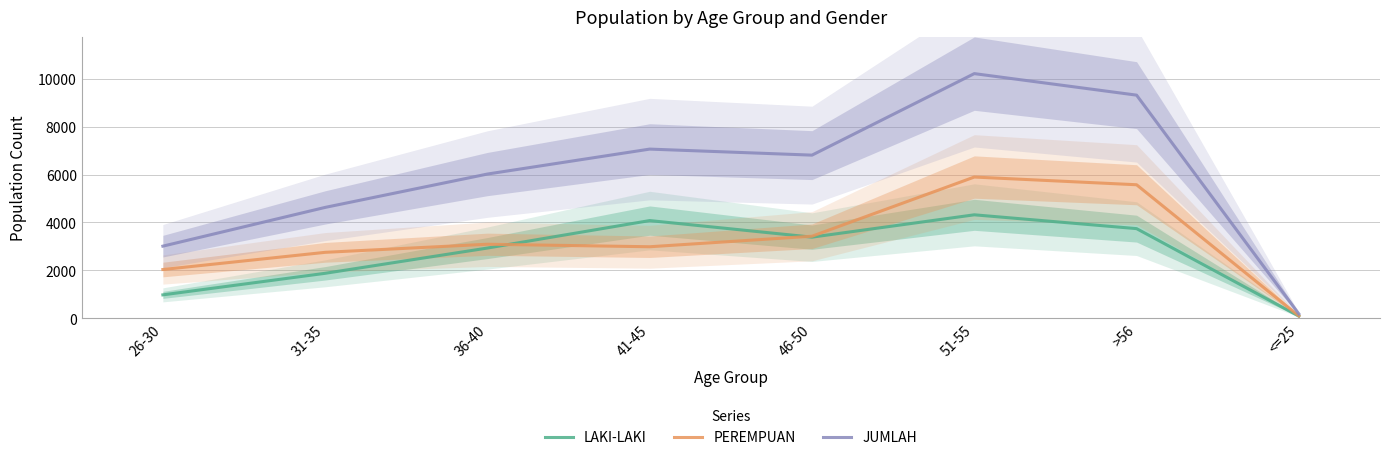

Between 31-35 and >56, which series saw the biggest shift?

JUMLAH